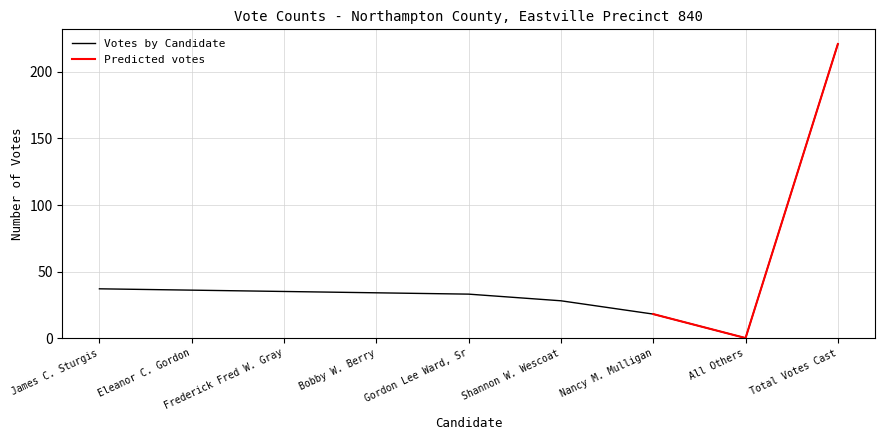

What position from the right is Total Votes Cast?

1